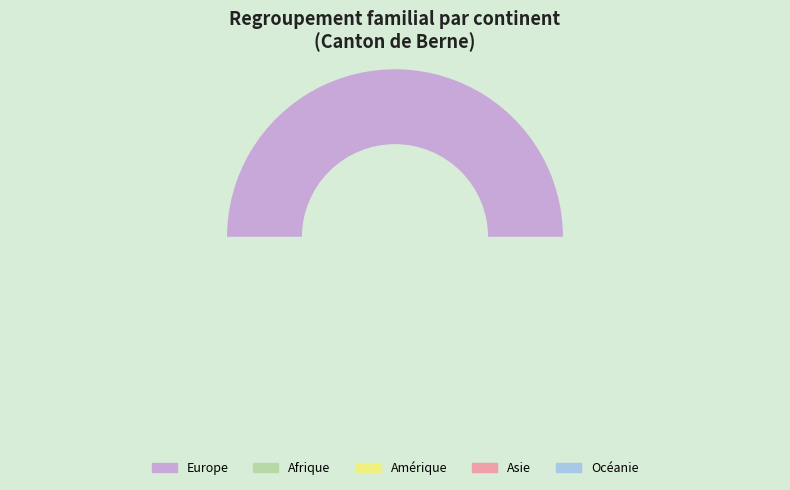

Which slice is the smallest?

Océanie